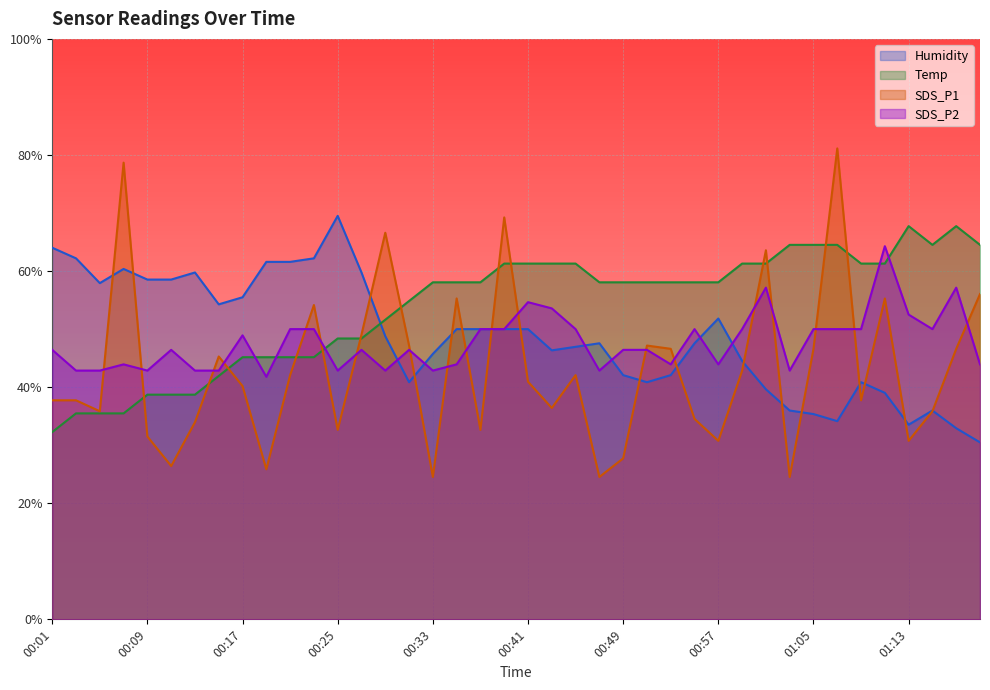

At which label does Humidity reach its peak?

00:25